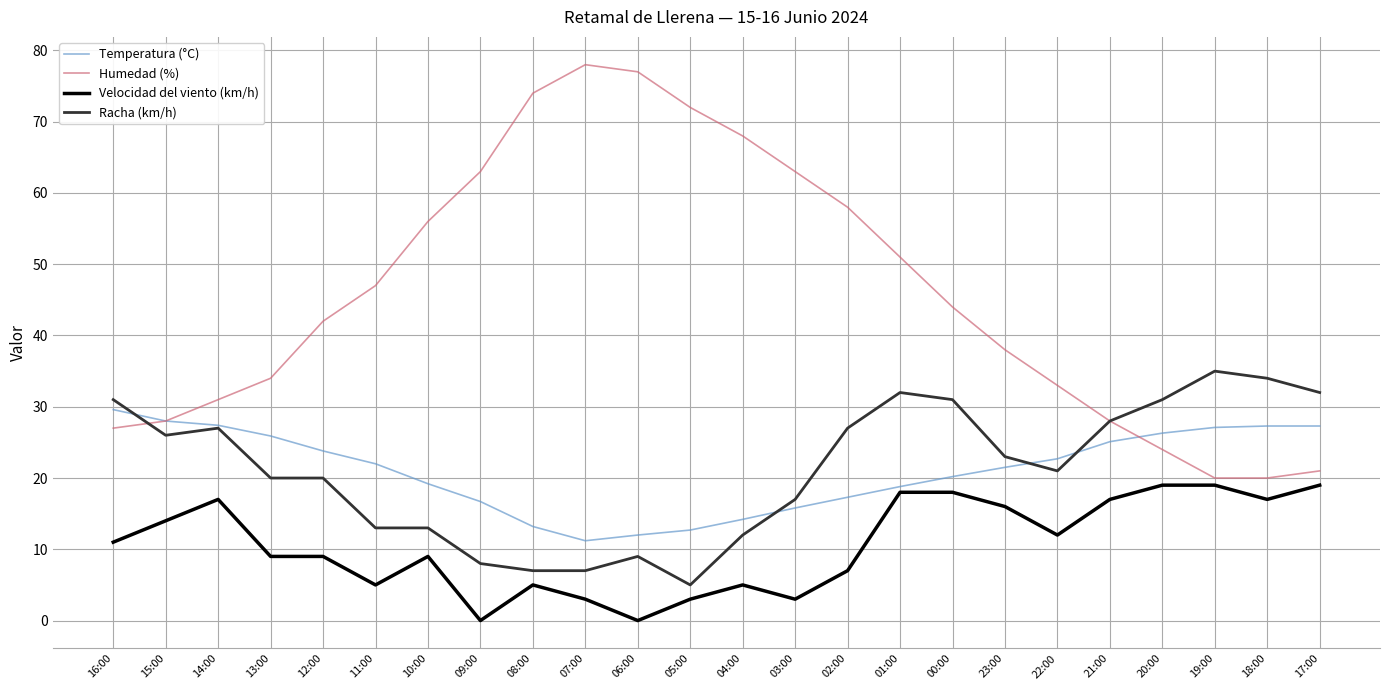

What are all the series names shown in the legend?

Temperatura (°C), Humedad (%), Velocidad del viento (km/h), Racha (km/h)